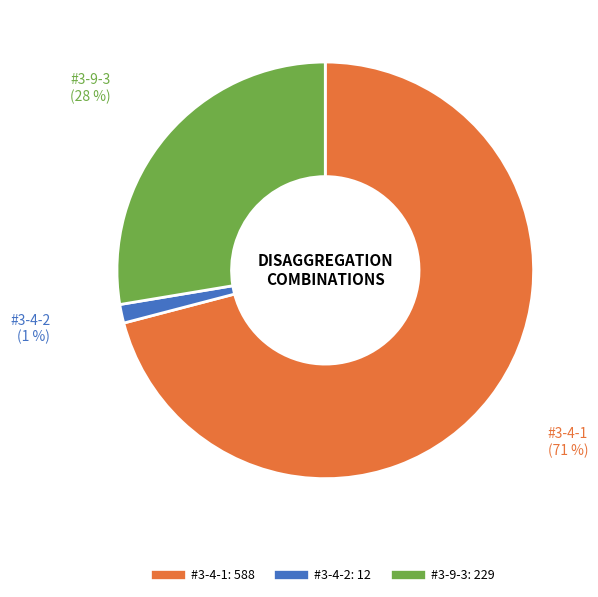

Which category has the biggest portion of the pie?

#3-4-1